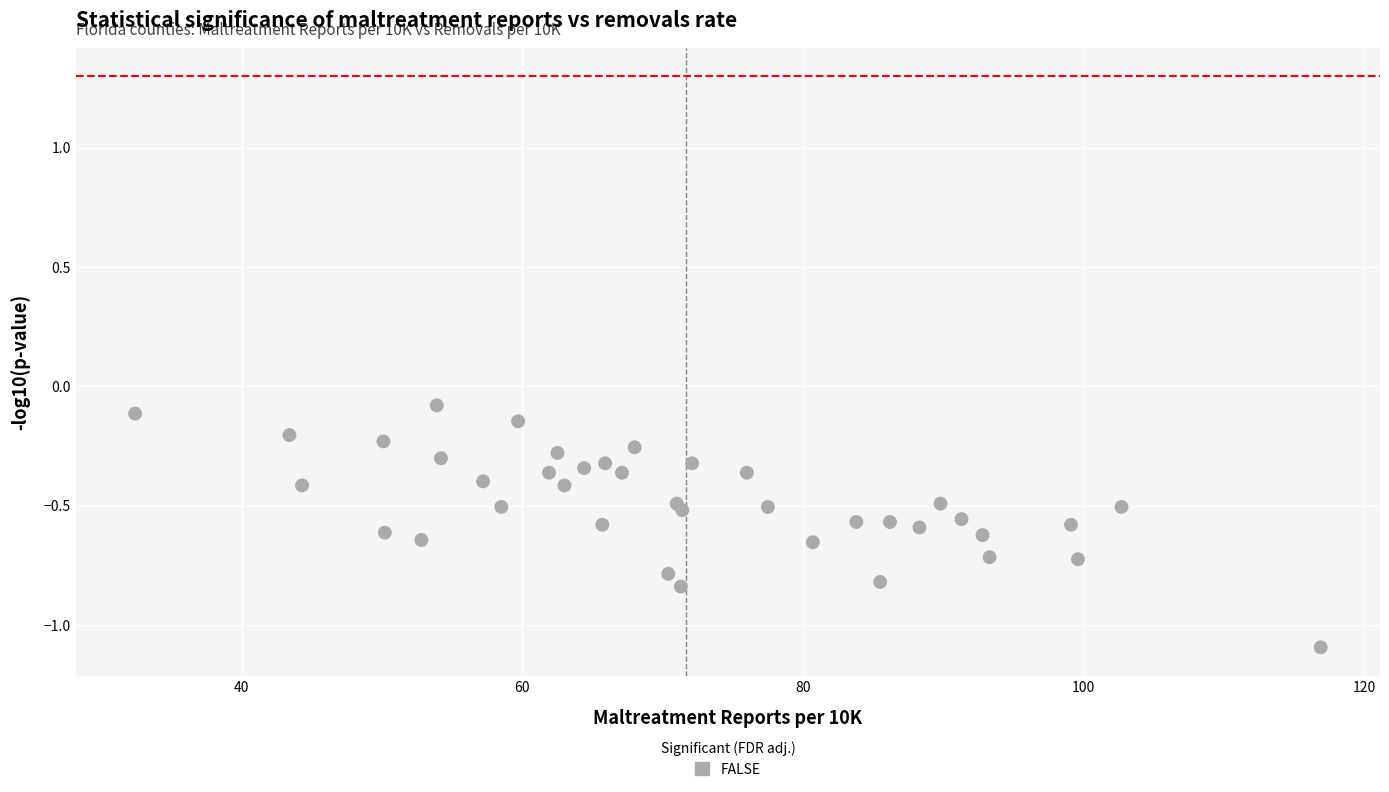

What is the range of X values (max minus min)?

84.5